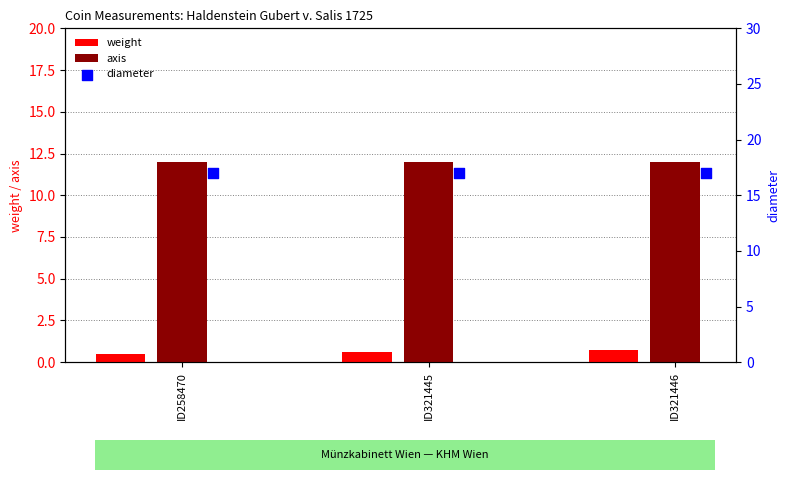

What are all the series names shown in the legend?

weight, axis, diameter